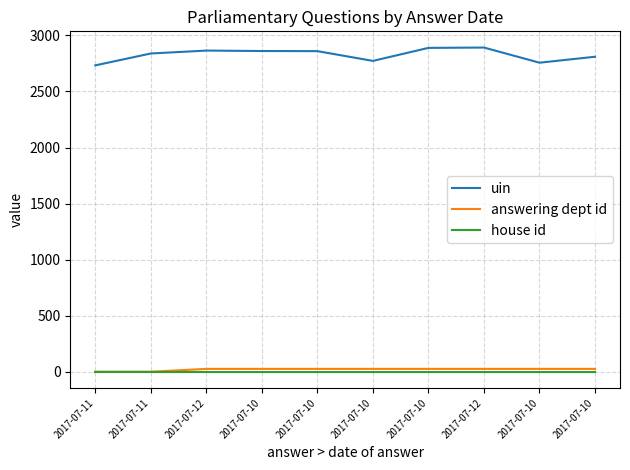

Which series has the widest spread of values?

uin